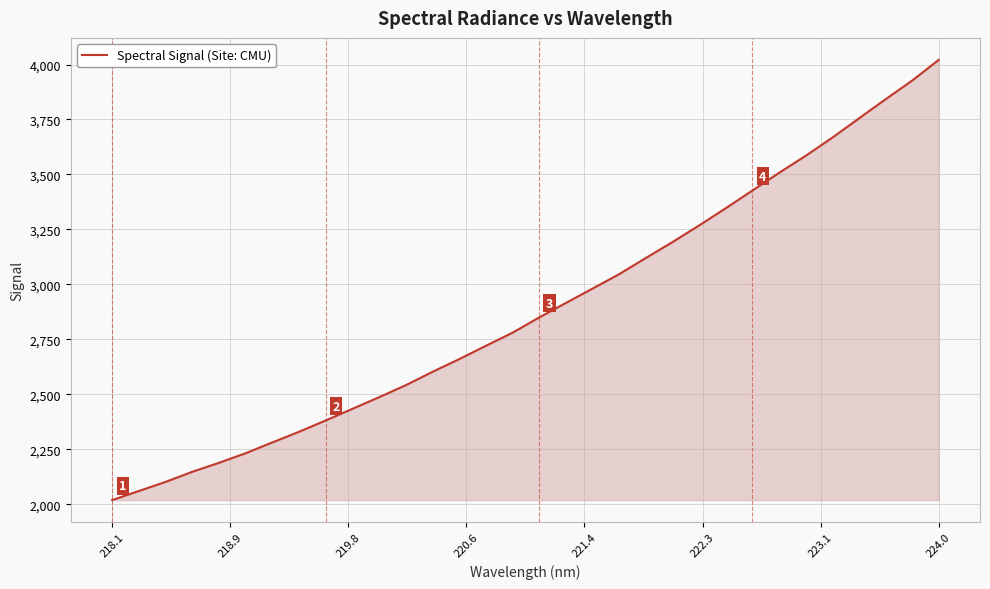

Does the chart display data point markers on the line(s)?

No